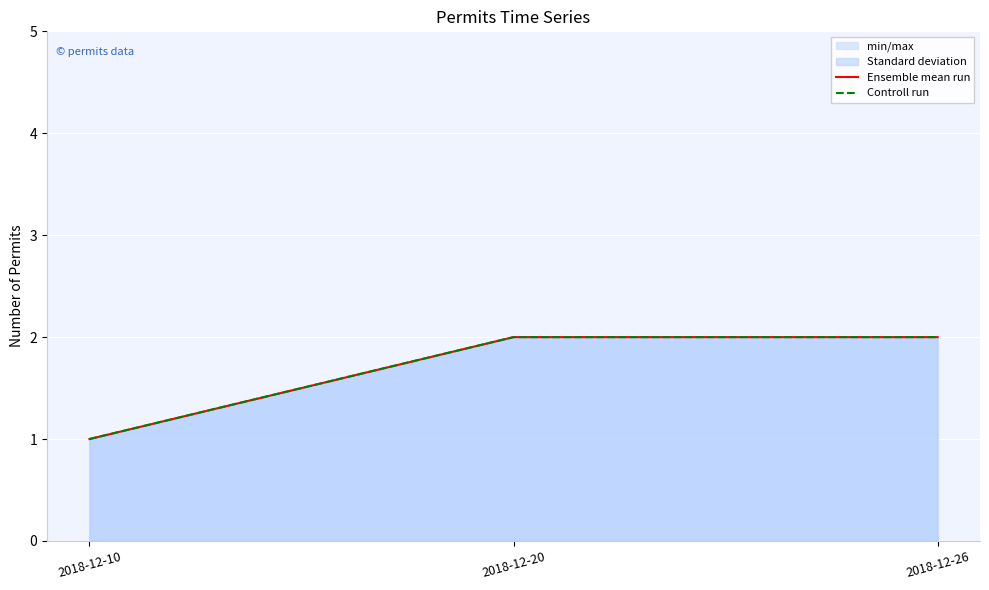

What is the lowest value of the Controll run series?

1